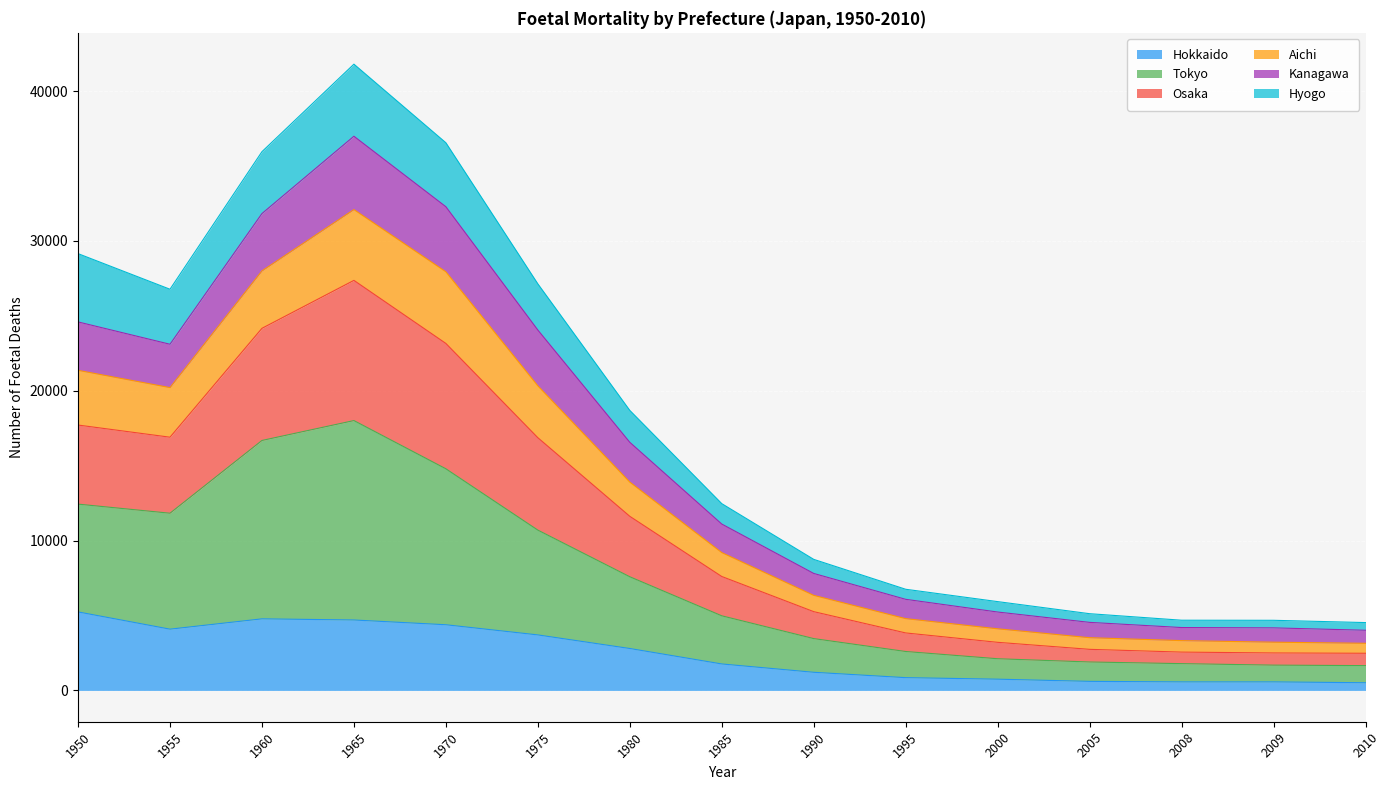

What are all the series names shown in the legend?

Hokkaido, Tokyo, Osaka, Aichi, Kanagawa, Hyogo